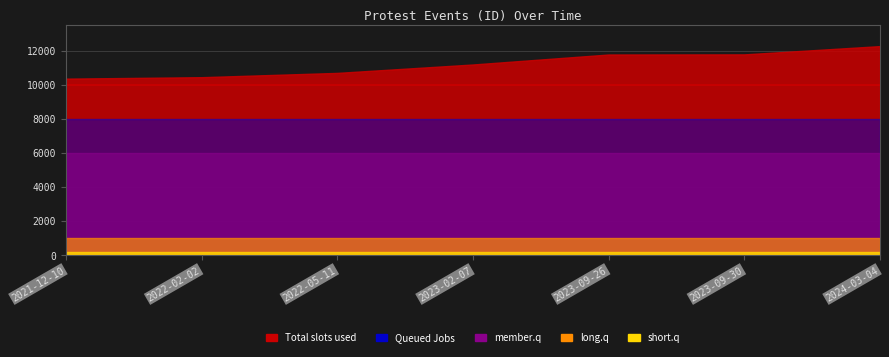

How many data points are above 11202?

3